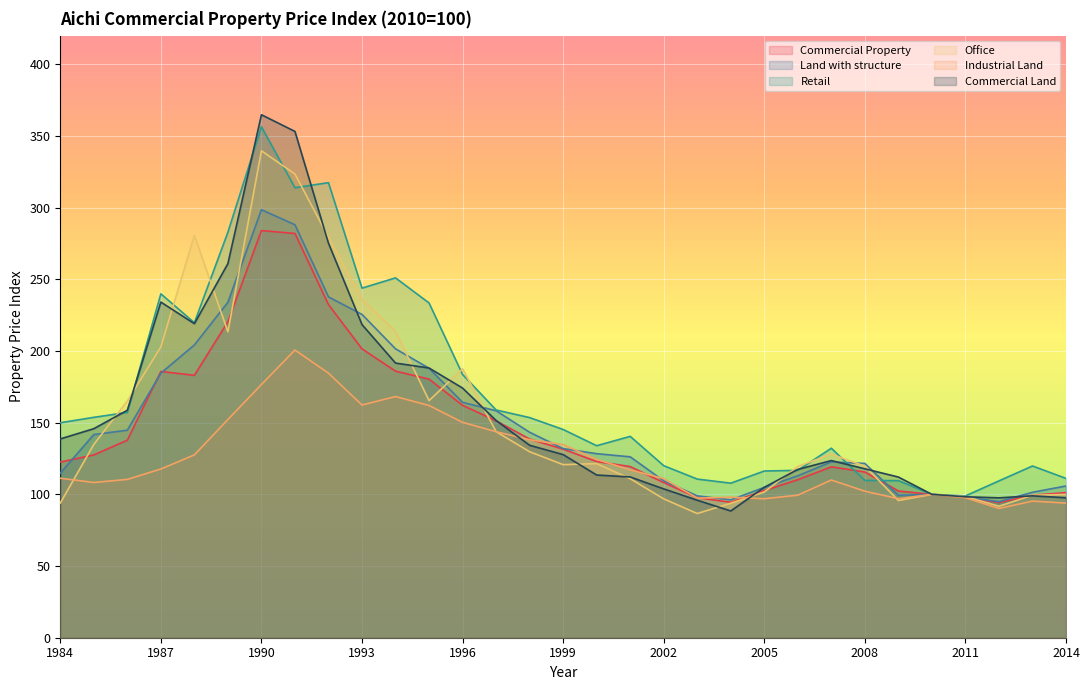

Which series has the widest spread of values?

Commercial Land